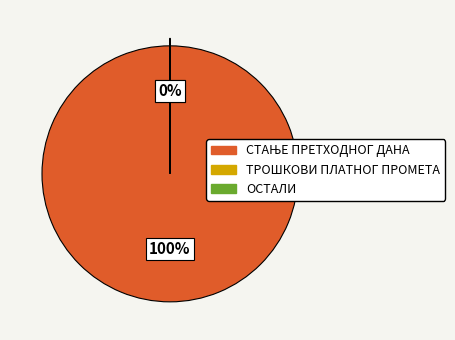

How many segments does this pie chart have?

3